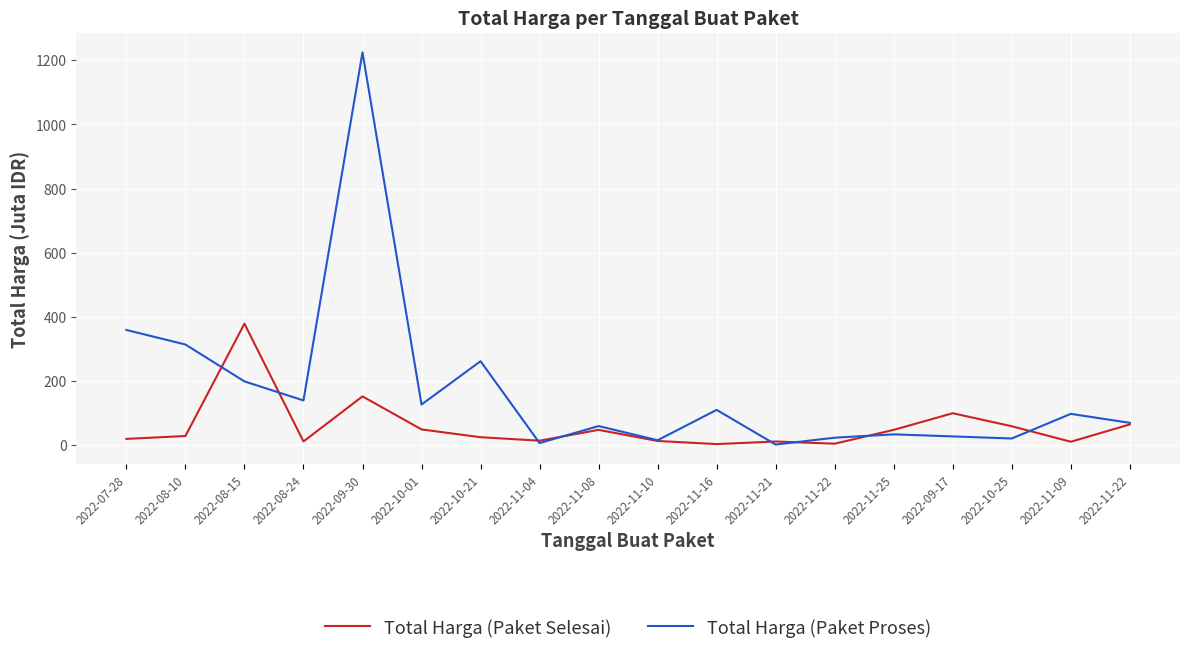

What is the minimum value for Total Harga (Paket Selesai)?

3.8